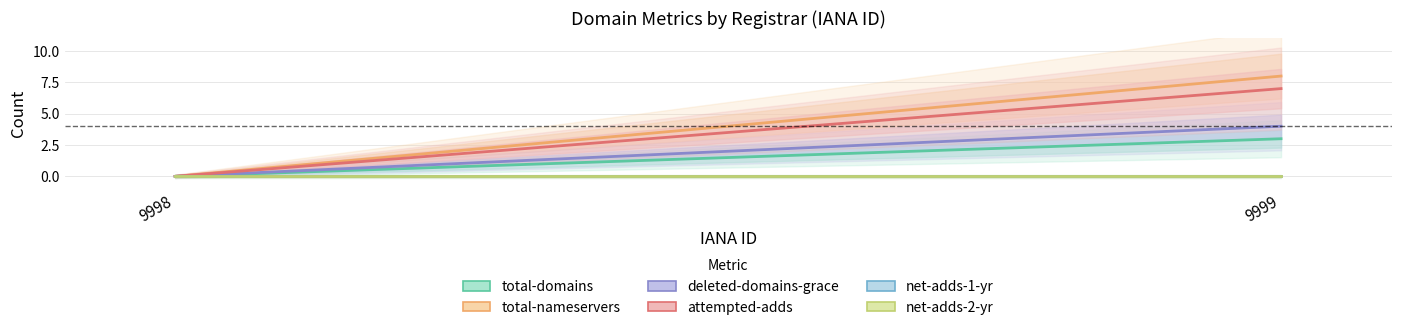

How many positive values does the total-domains series have?

1